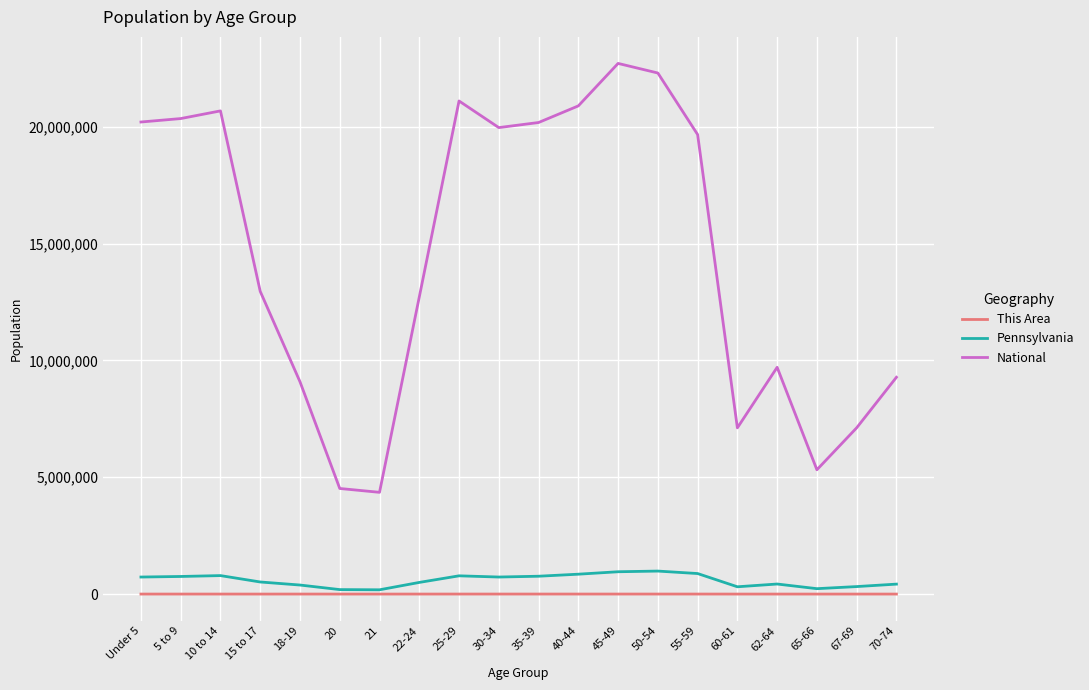

How many lines are shown in the chart?

3